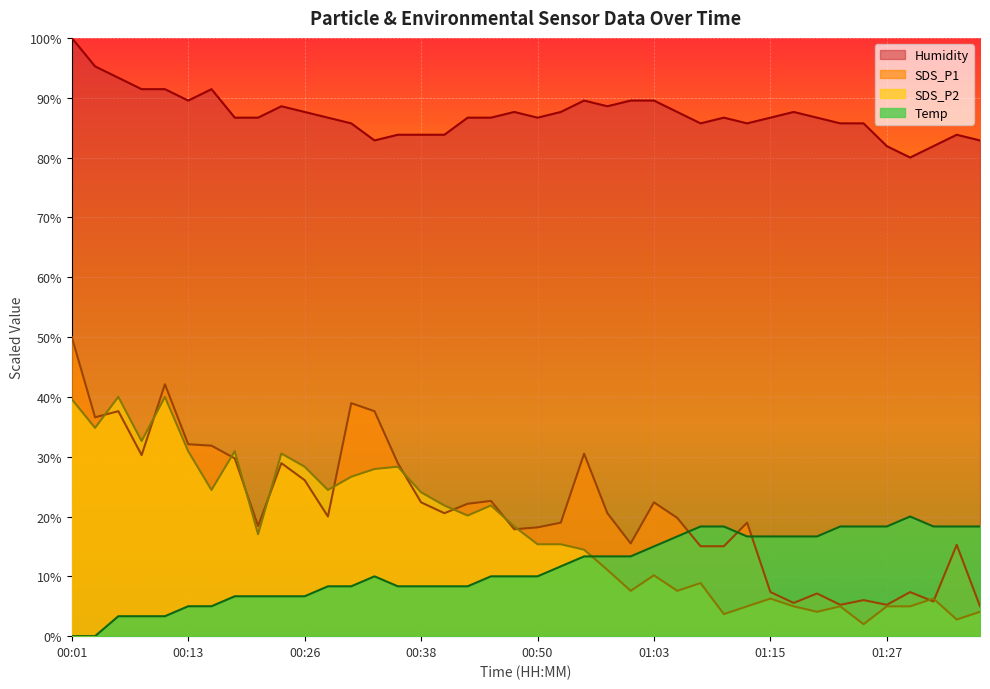

What is the value of the SDS_P2 point at the 17th from the left?

21.8